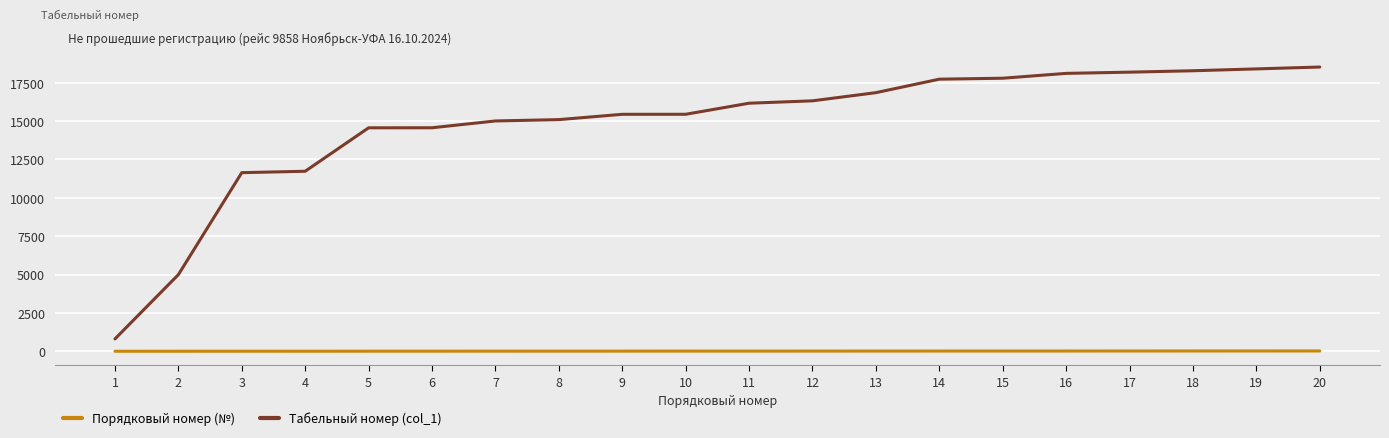

What is the difference between the maximum and minimum values in the Табельный номер (col_1) series?

17718